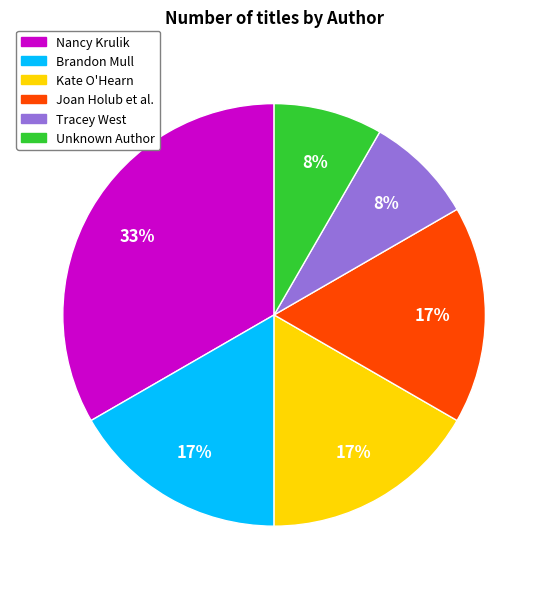

Is there any slice that represents more than half of the pie?

No